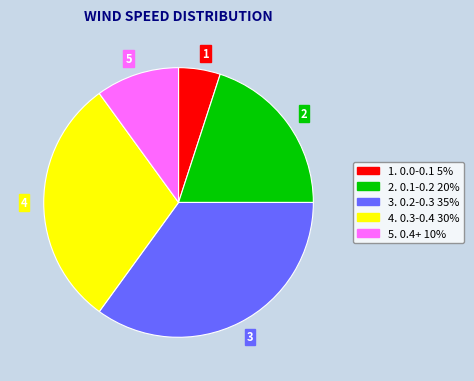

Is it true that 5 is 10% of the pie?

True